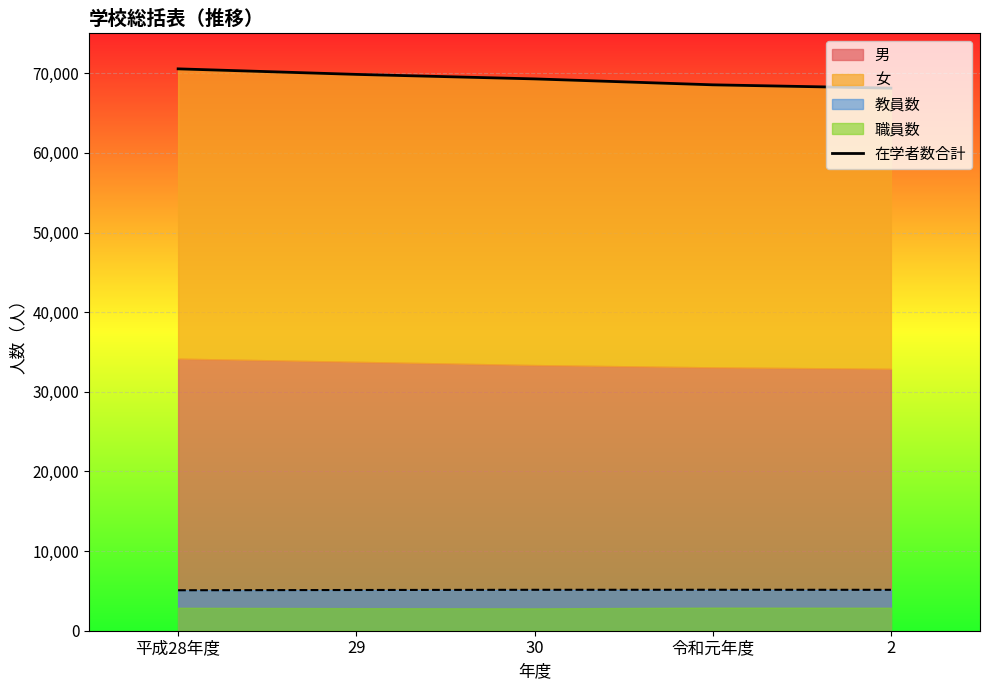

Where does the data first go above 69289?

平成28年度